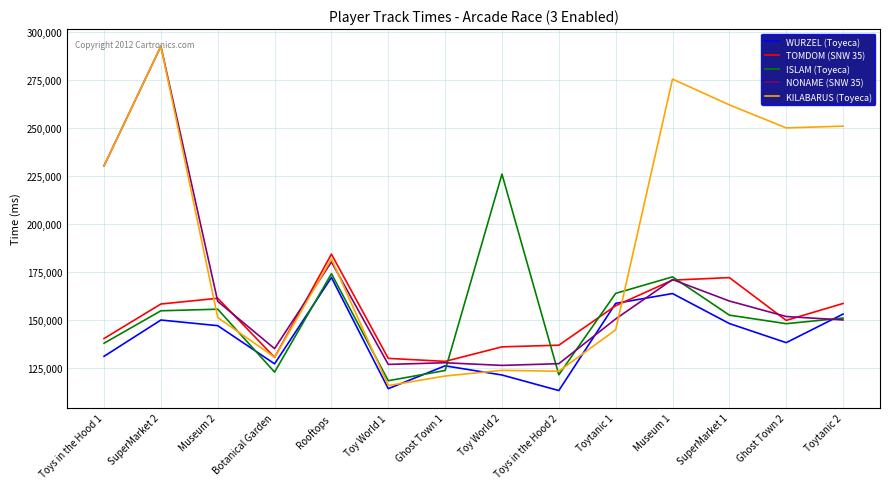

What is the smallest value displayed?

113352